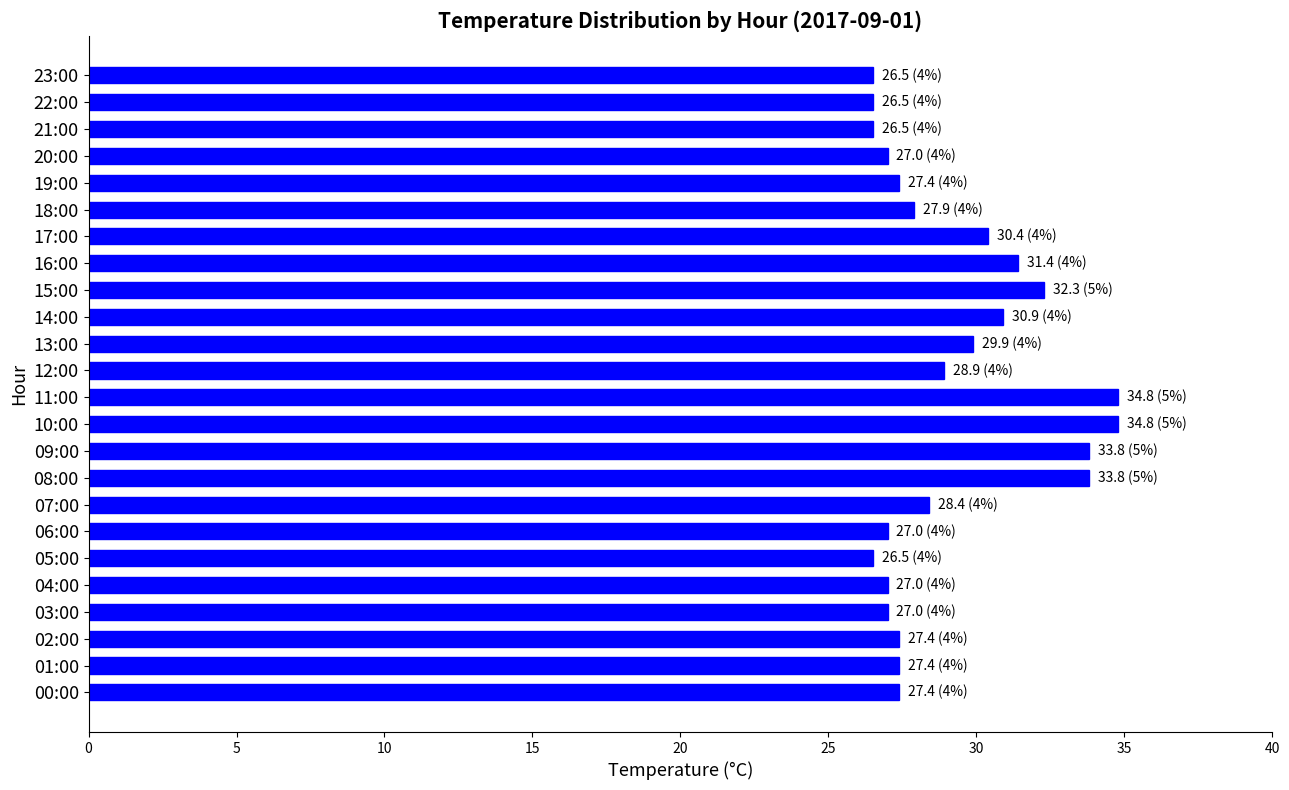

Is it true that the value at 06:00 is 40.2?

False